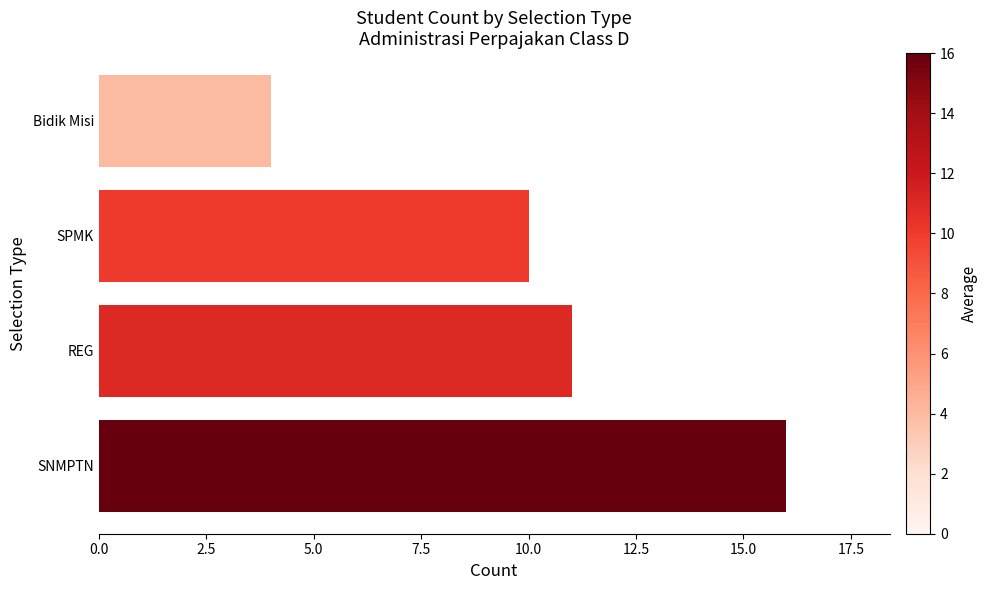

What is the sum of all values?

41